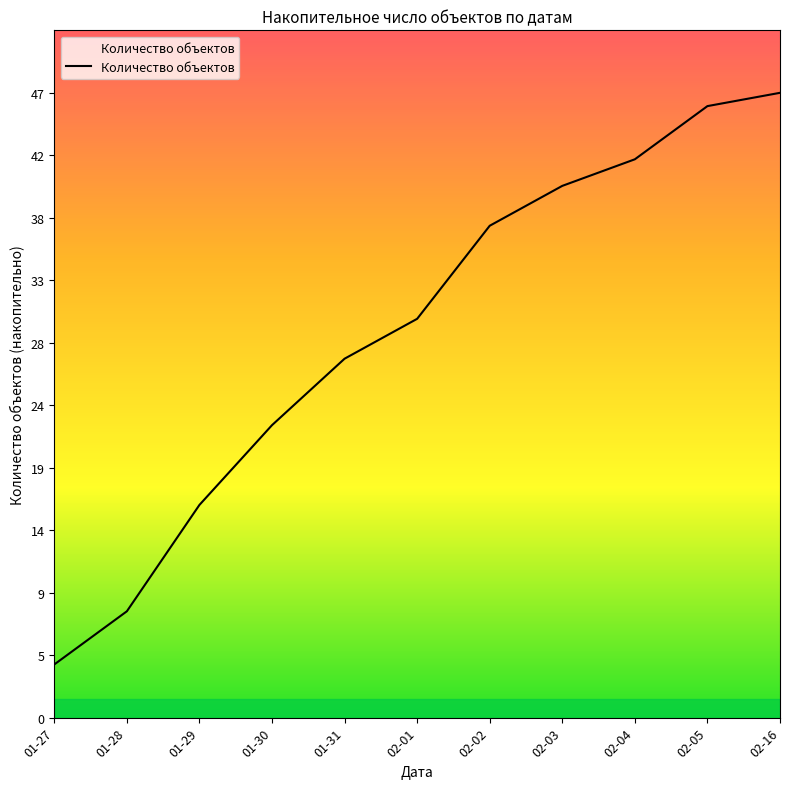

What is the average value?

29